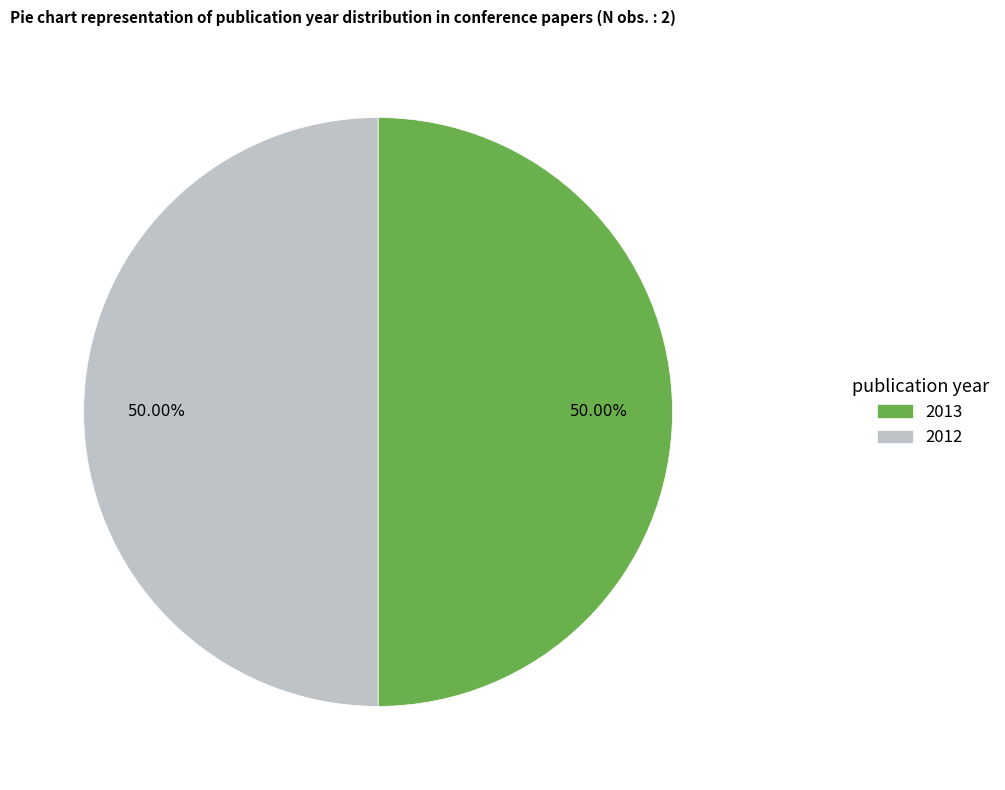

Is there a majority slice in this chart?

Yes